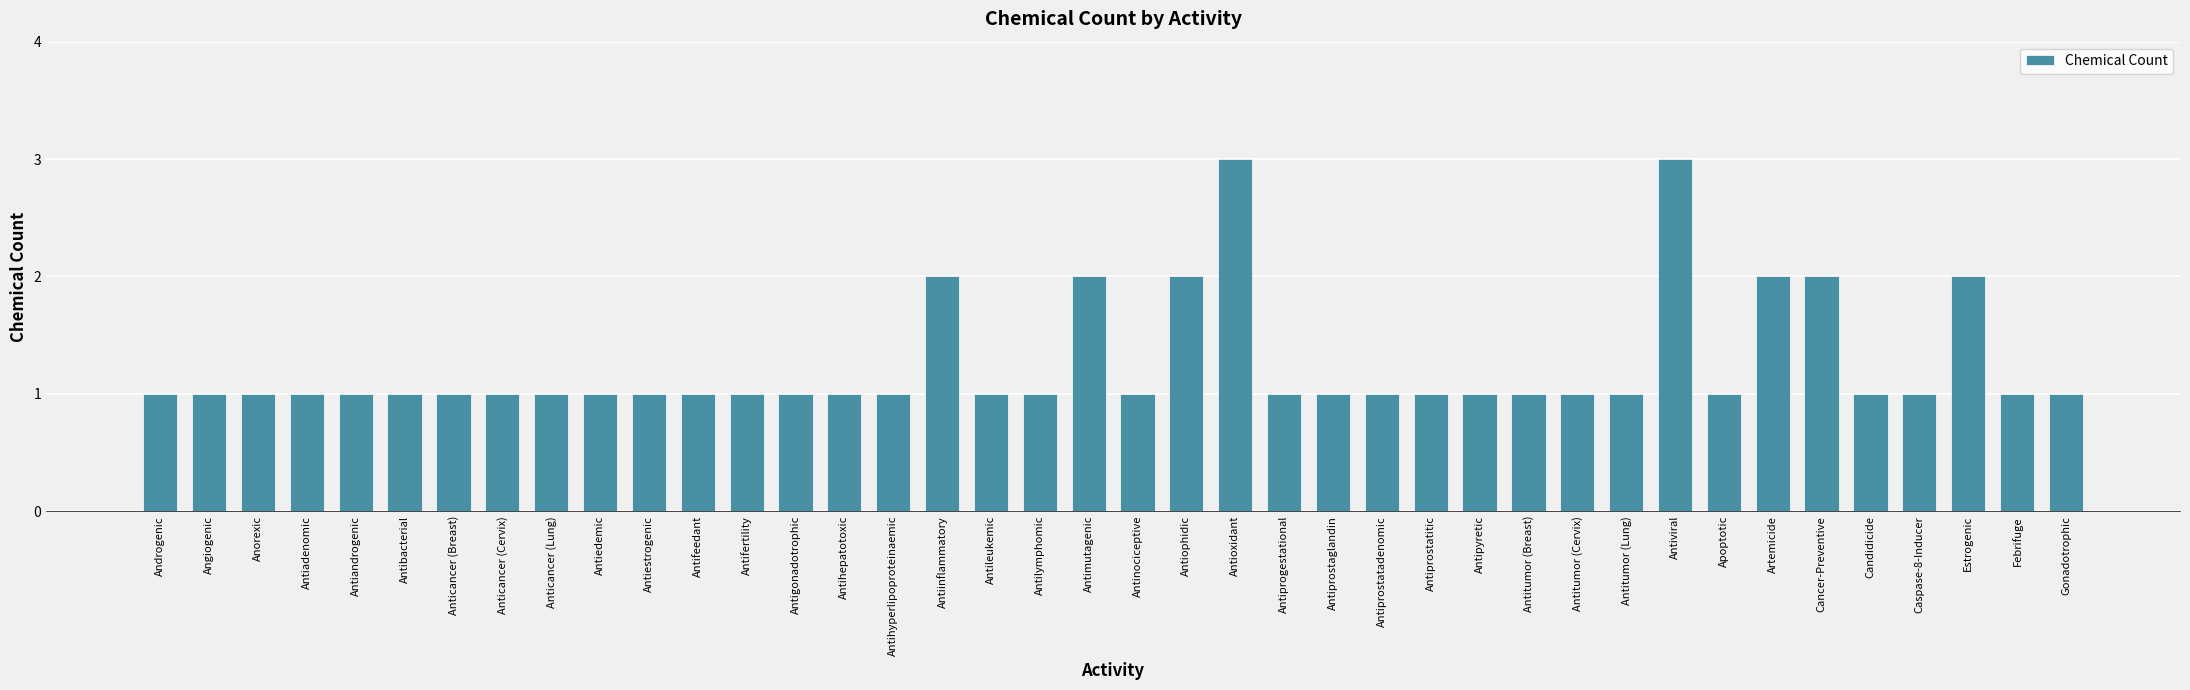

The chart shows a value of 1 at Antitumor (Lung). True or false?

True